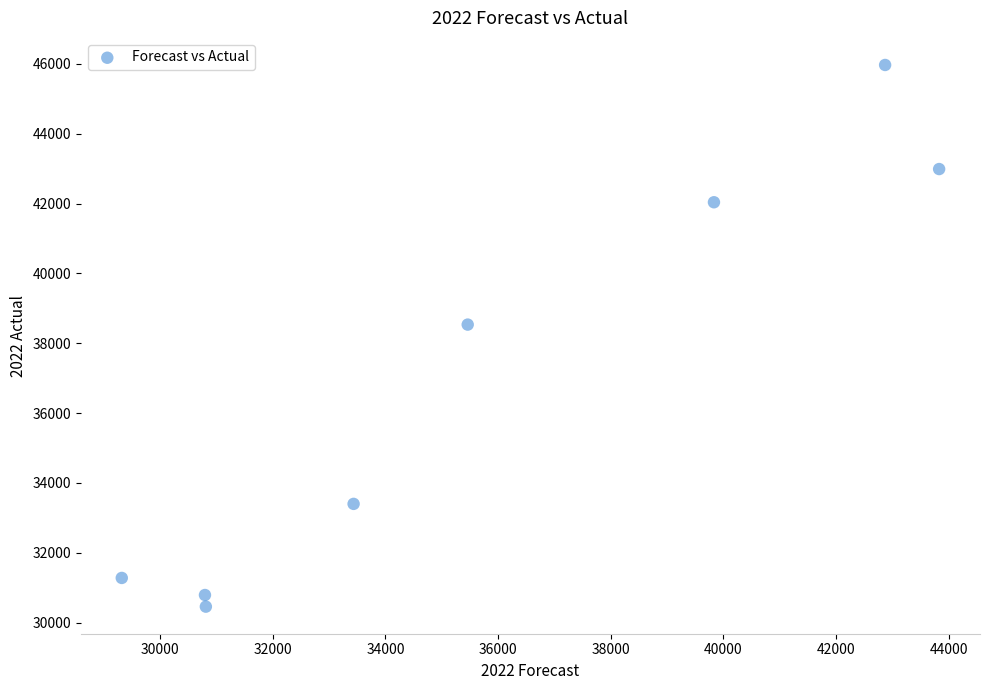

What is the range of Y values (max minus min)?

15514